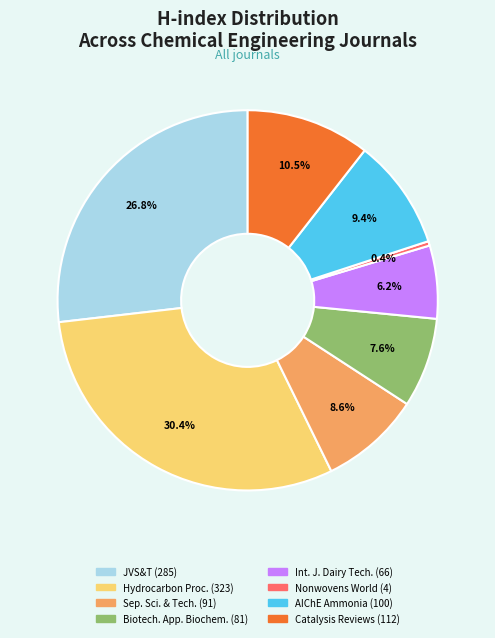

Is there a majority slice in this chart?

No